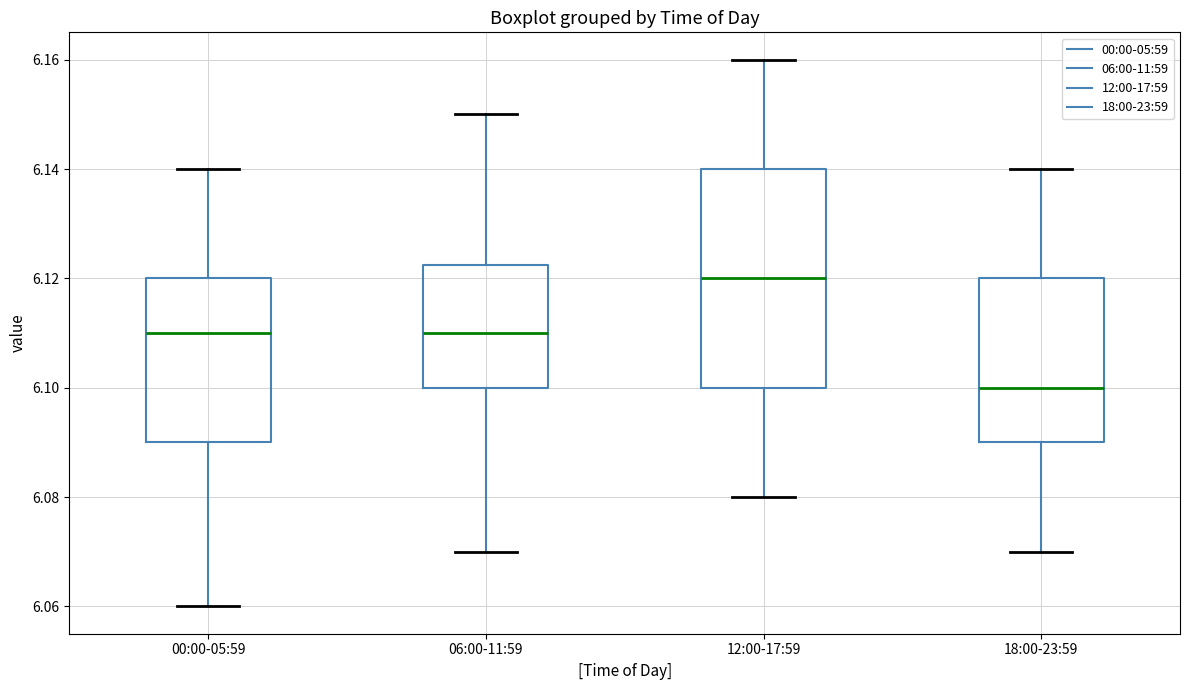

Which box is the tallest, from its lower edge to its upper edge?

12:00-17:59